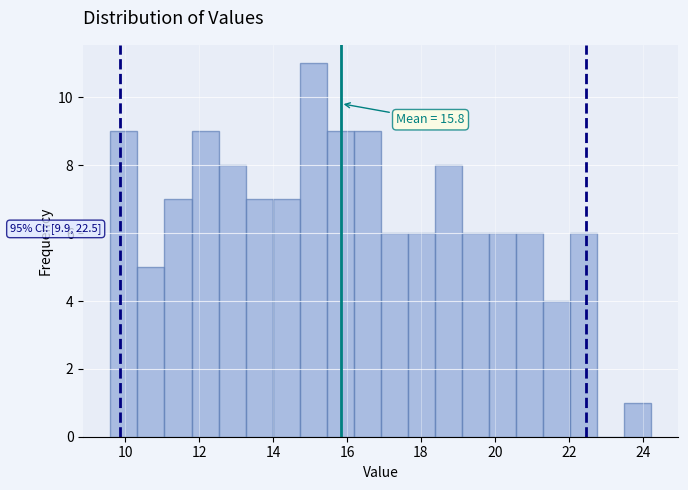

Read against the x-axis, roughly where is the centre of the tallest bar?

15.0